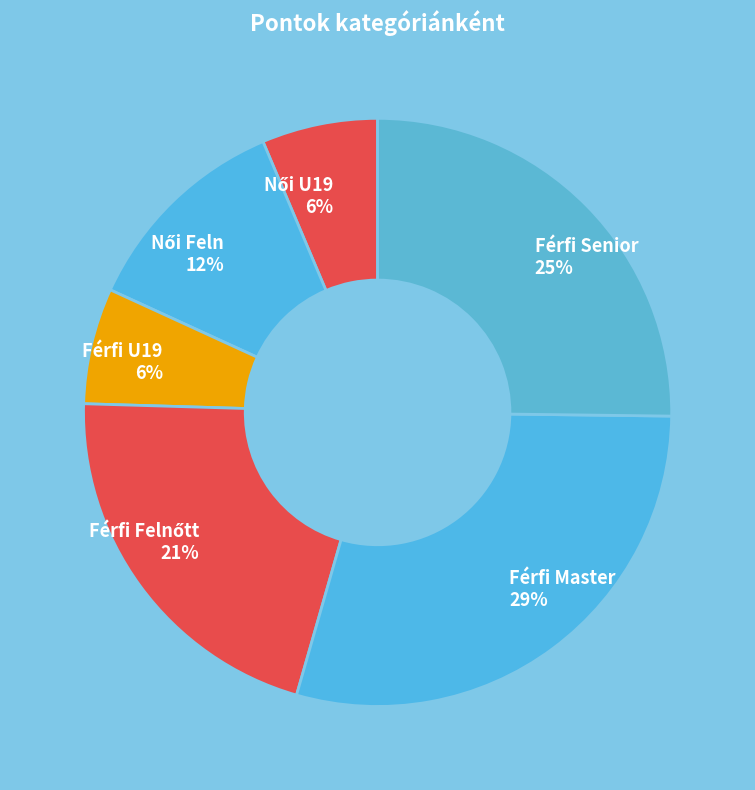

The Férfi Master 29% slice represents 40% of the pie. True or false?

False